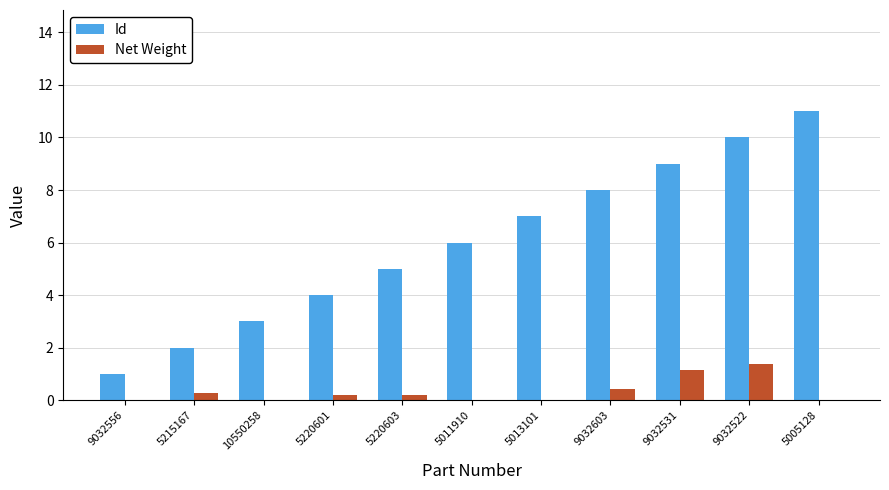

What is the difference between the Net Weight values at 5011910 and 5220601?

0.2